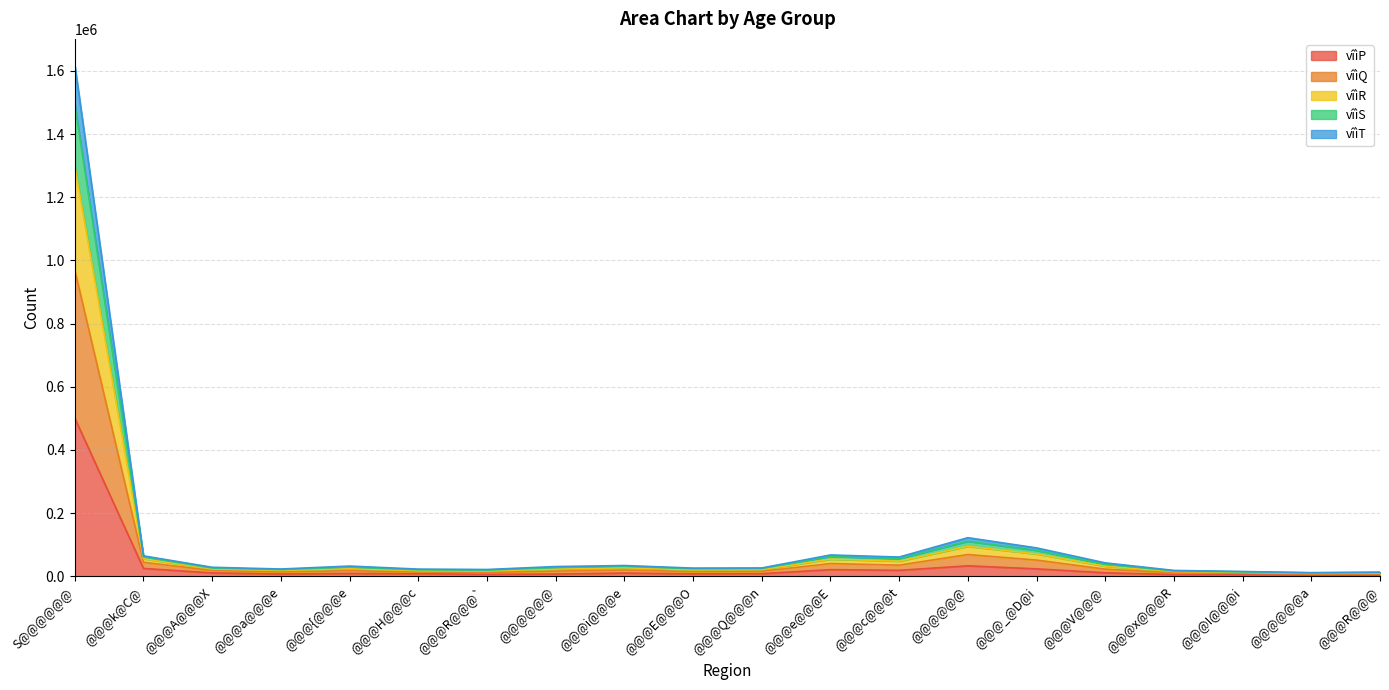

Which has a higher value, @@@E@@@O or @@@x@@@R?

@@@E@@@O